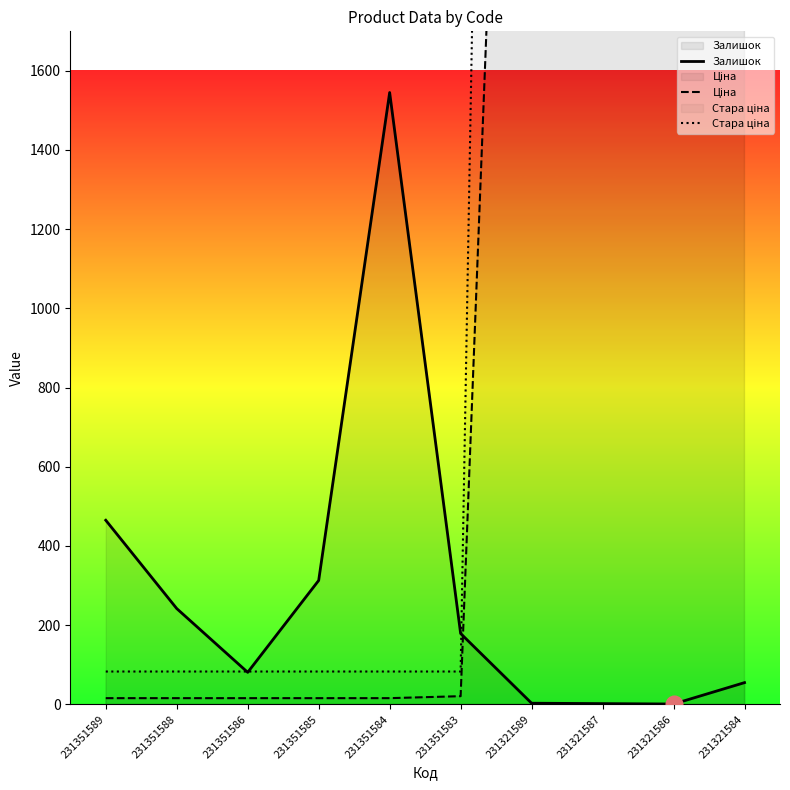

How many lines are shown in the chart?

3